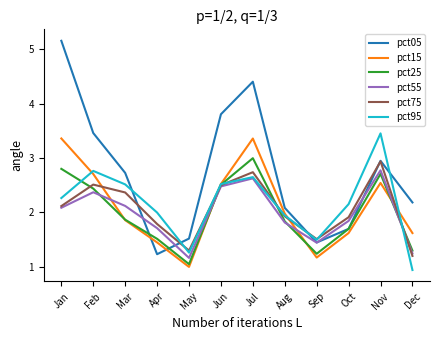

What is the sum of the pct05 values at Jul and Dec?

6.6